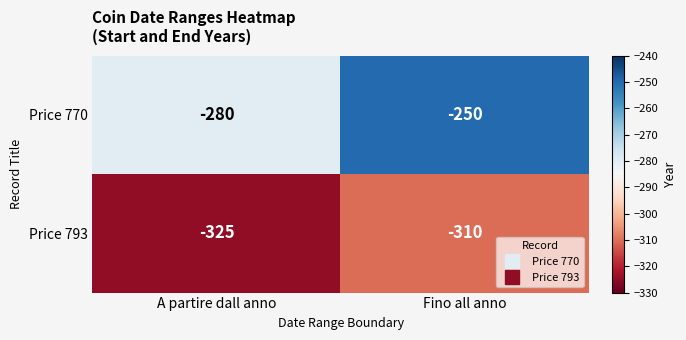

Count the number of data series in this chart.

2